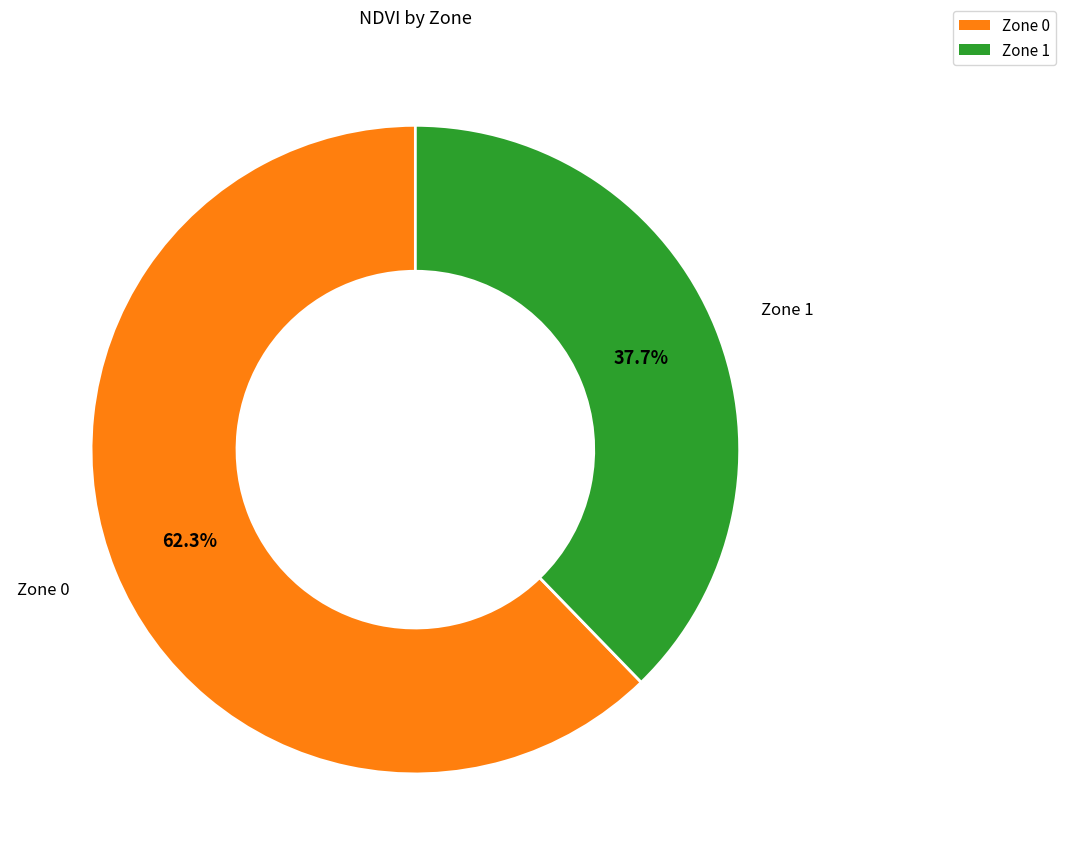

To the nearest percent, what is the average slice percentage?

50%